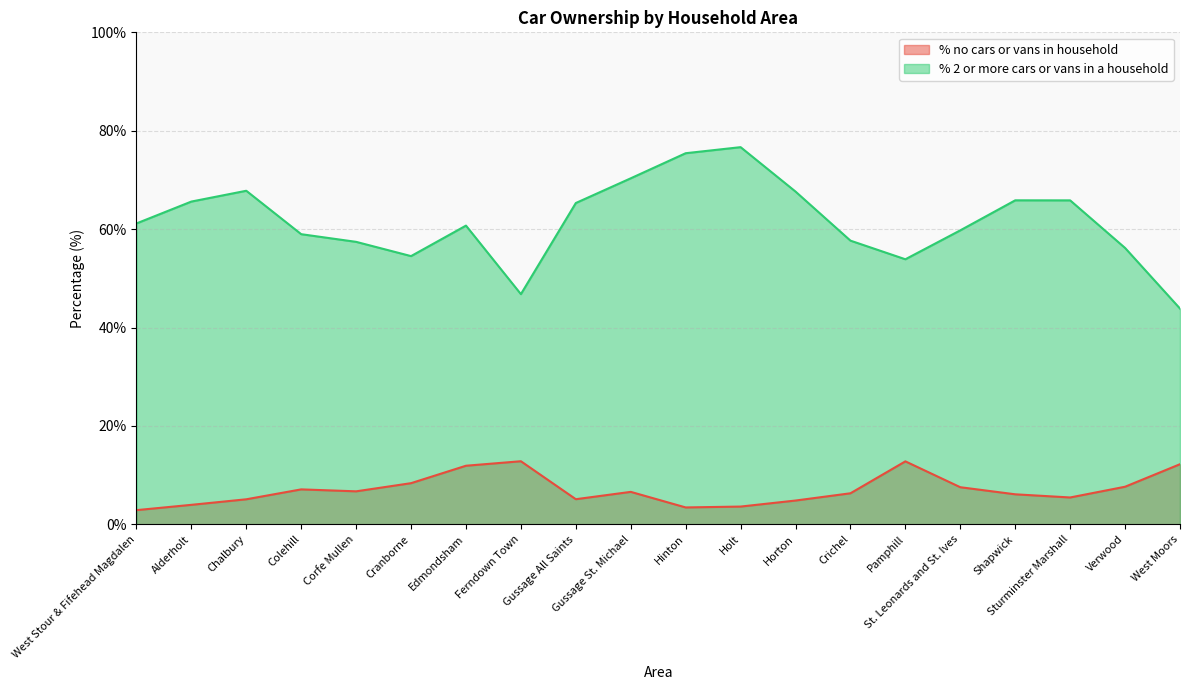

Is it true that % no cars or vans in household equals 7.1 at Colehill?

True